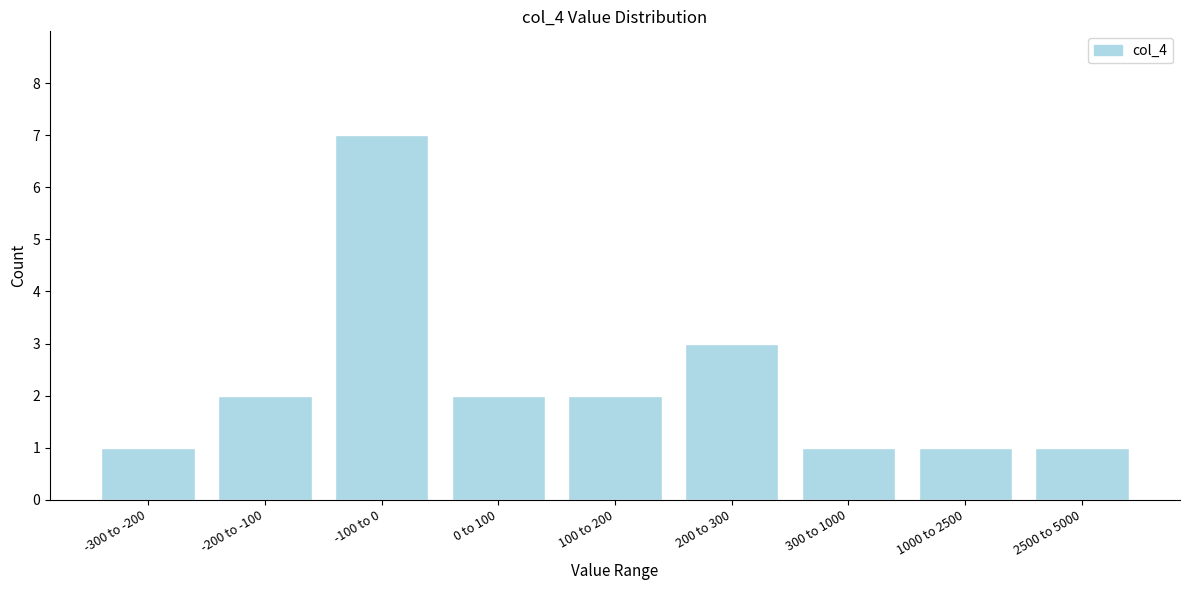

Reading left to right, transcribe all the data shown in this chart.

-300 to -200=1	-200 to -100=2	-100 to 0=7	0 to 100=2	100 to 200=2	200 to 300=3	300 to 1000=1	1000 to 2500=1	2500 to 5000=1